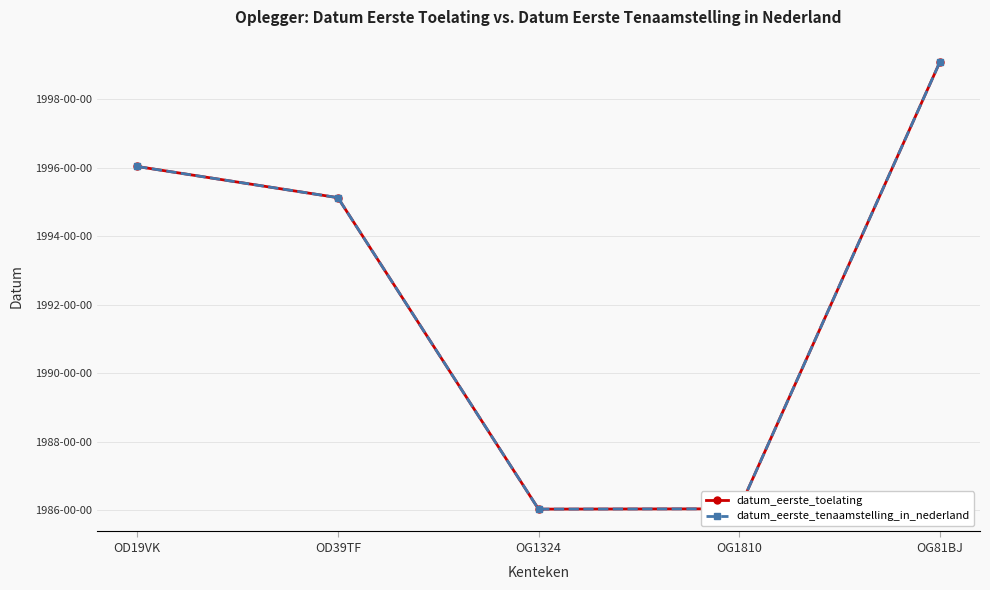

Which series has the widest spread of values?

datum_eerste_toelating